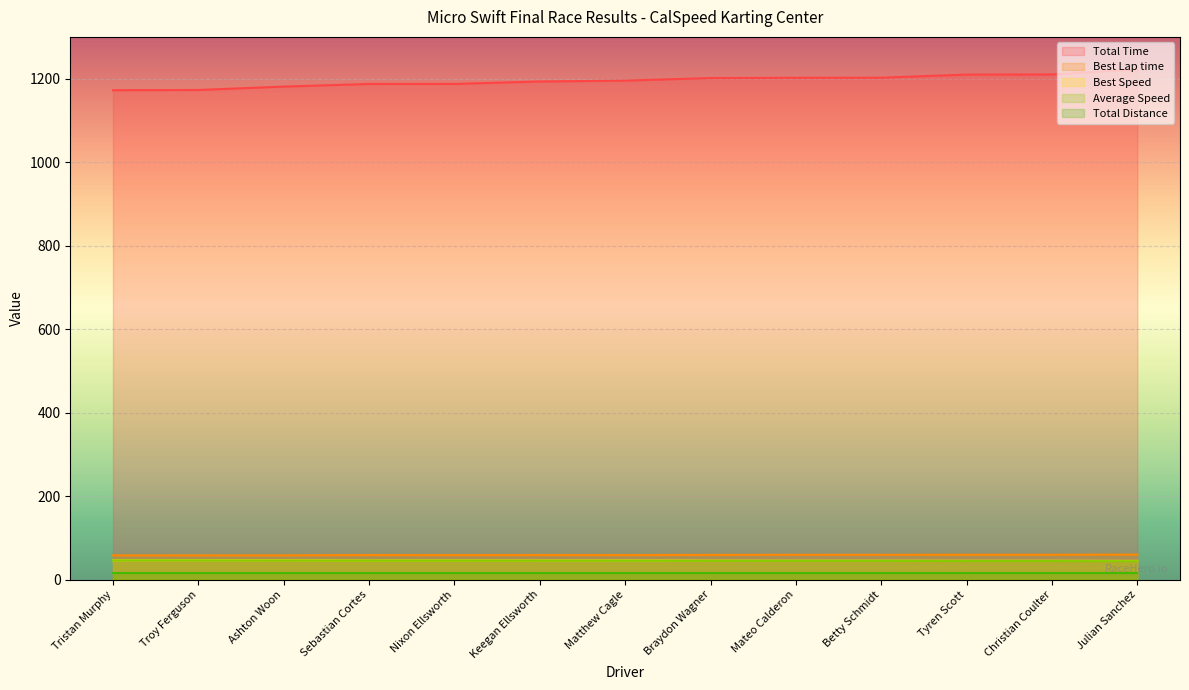

True or false: Total Time has a value of 1202.0 at Mateo Calderon.

True